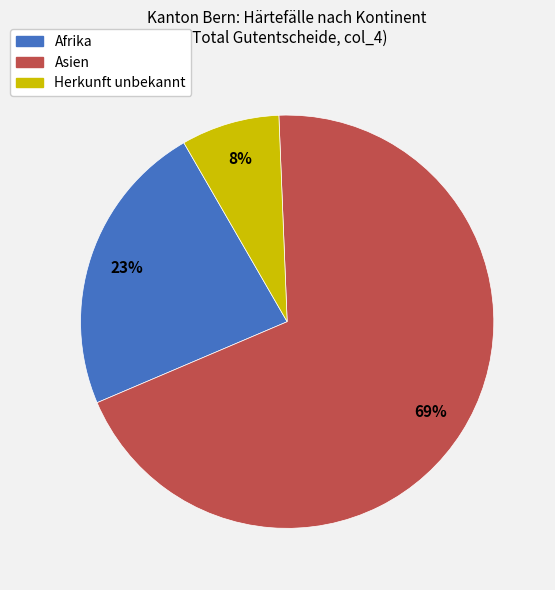

To the nearest percent, what is the combined percentage of Herkunft unbekannt and Afrika?

31%